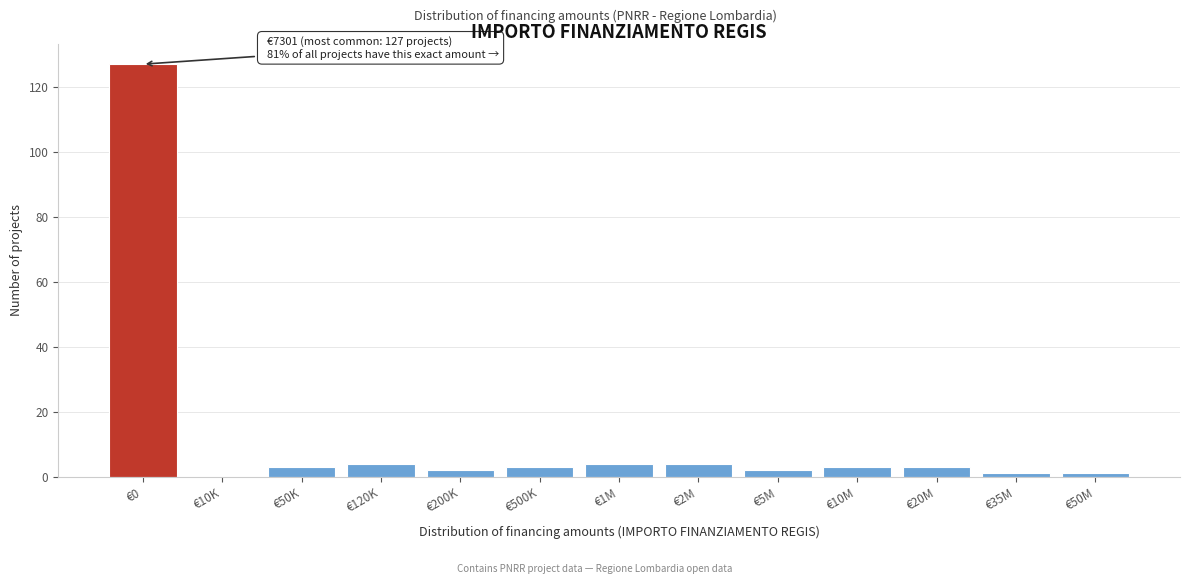

Reading left to right, what are all the values shown in this chart?

€0=127	€10K=0	€50K=3	€120K=4	€200K=2	€500K=3	€1M=4	€2M=4	€5M=2	€10M=3	€20M=3	€35M=1	€50M=1